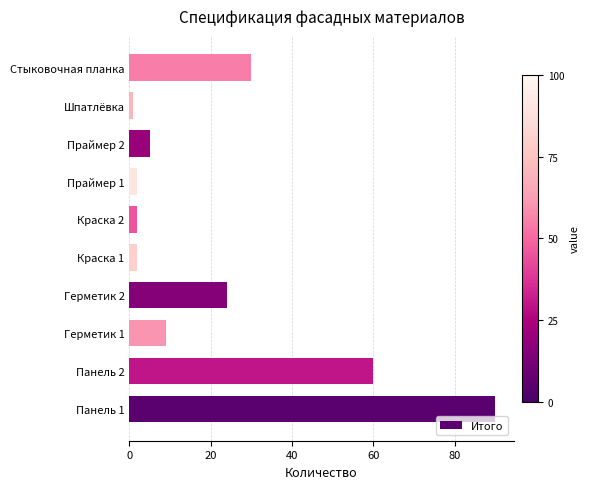

Between Краска 1 and Герметик 2, which is larger?

Герметик 2